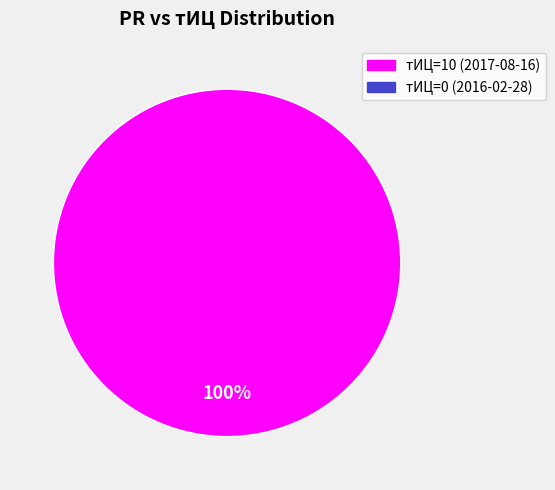

Does any single category account for the majority?

Yes